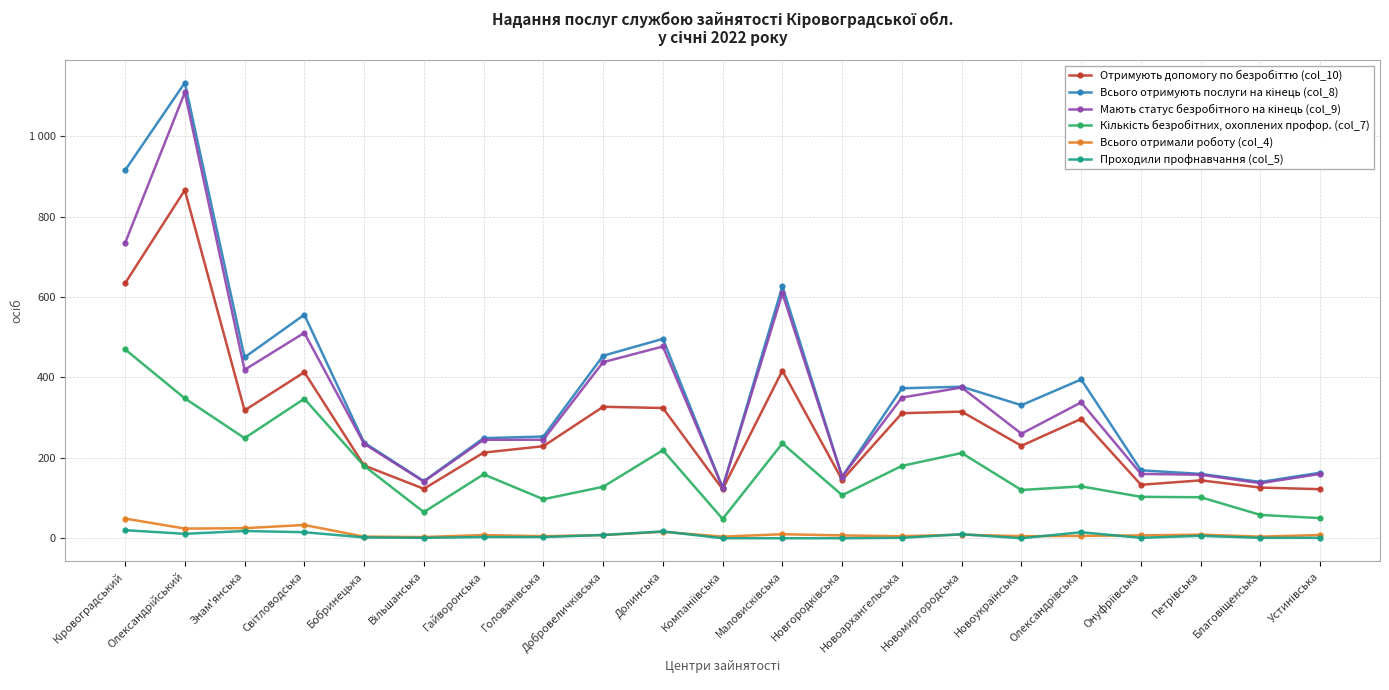

Which series has the widest spread of values?

Всього отримують послуги на кінець (col_8)